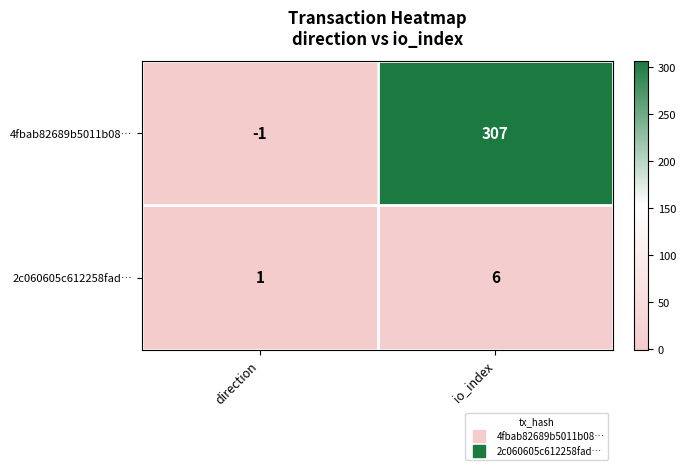

Reading right to left, transcribe all the data shown in this chart.

4fbab82689b5011b08…: io_index=307	direction=-1
2c060605c612258fad…: io_index=6	direction=1